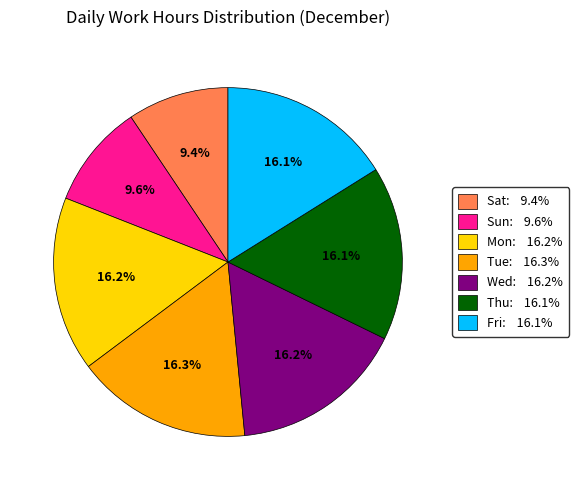

What is the total percentage of Tue and Sat?

25.7%